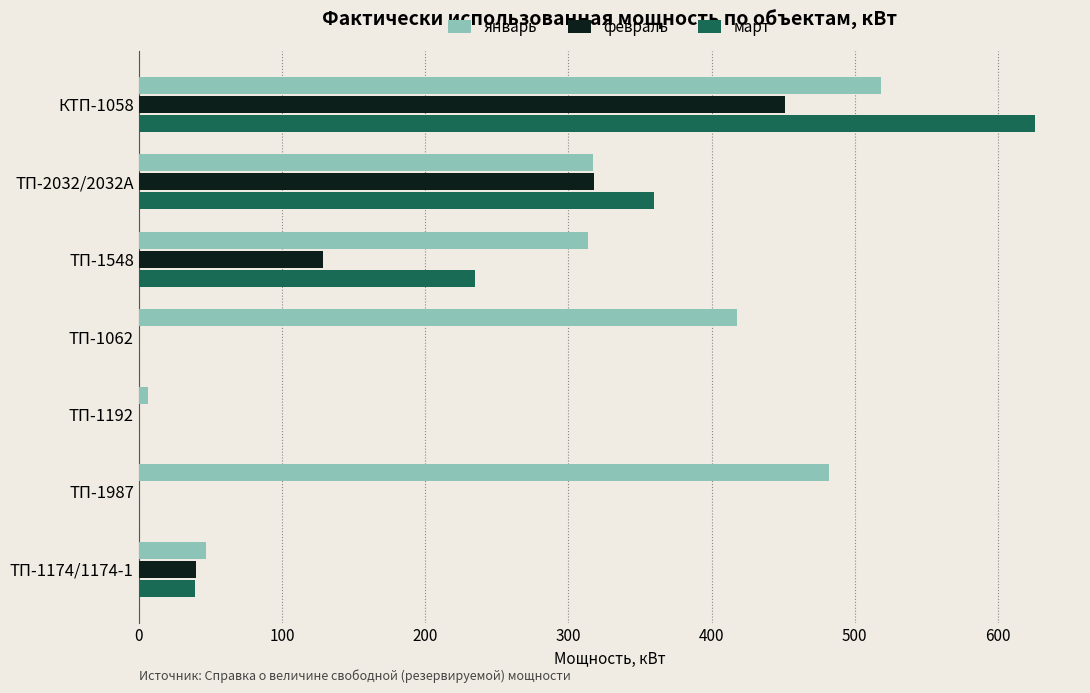

What is the greatest value displayed?

626.0